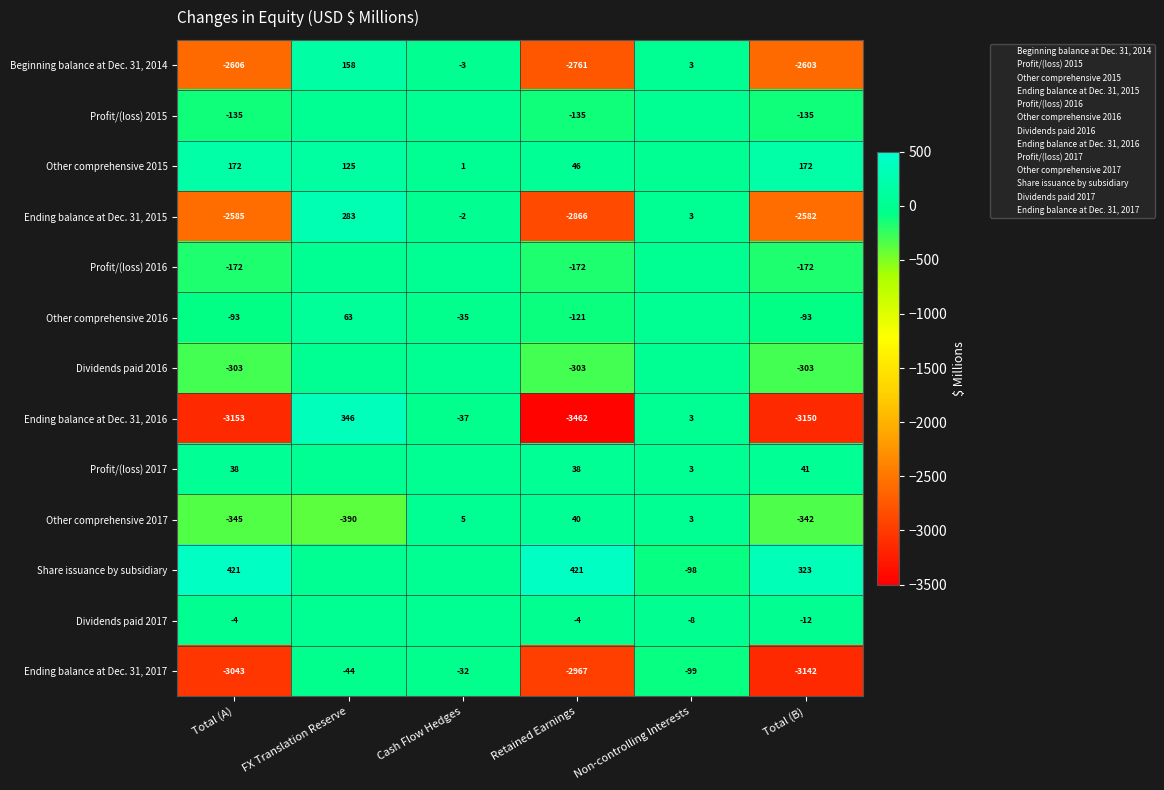

Is the value of Ending balance at Dec. 31, 2015 at Cash Flow Hedges greater than the value of Dividends paid 2017 at FX Translation Reserve?

No